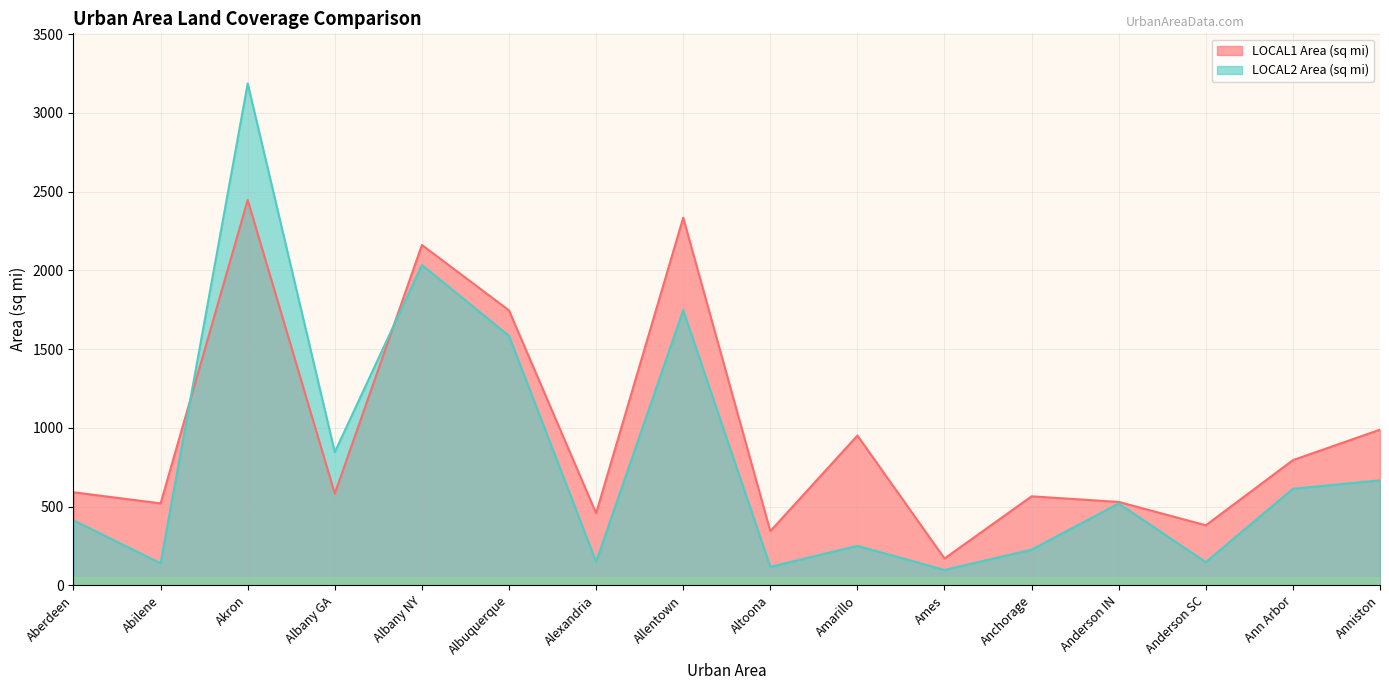

At which category does the chart reach its minimum across all series?

Ames